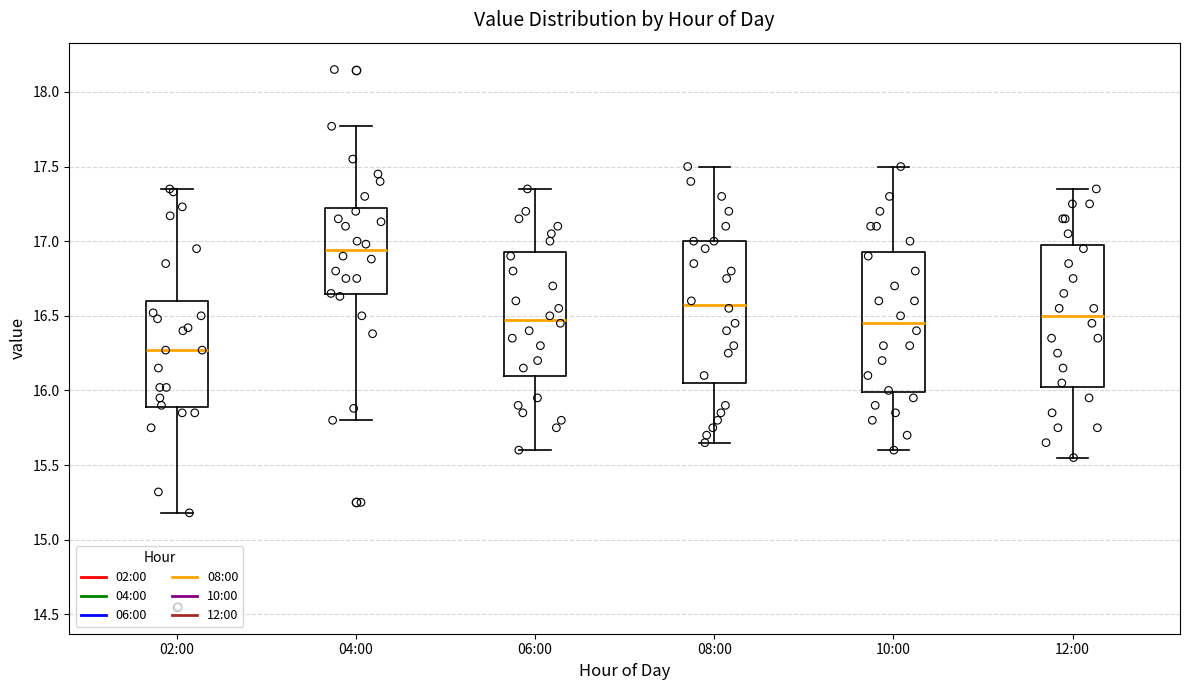

Which box has the highest median line?

04:00